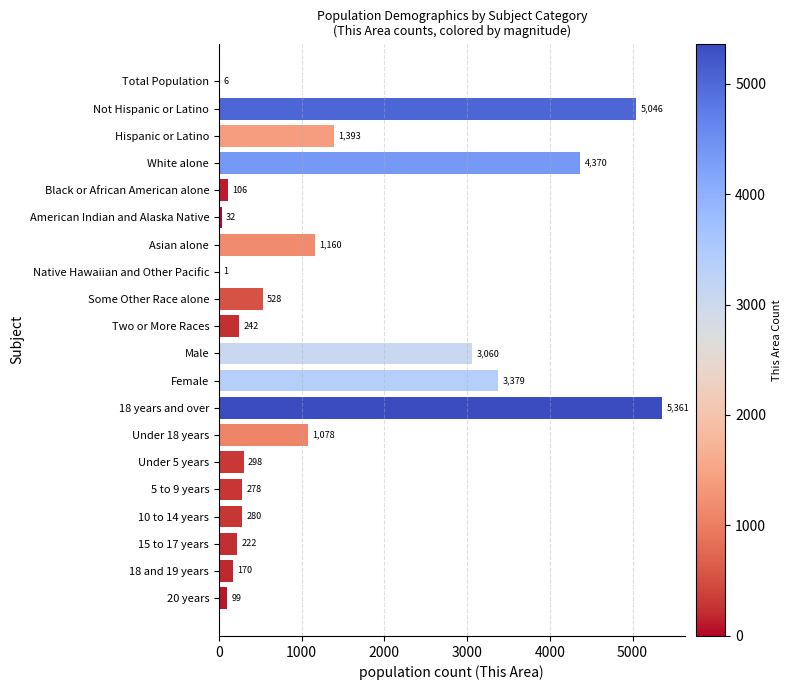

The chart shows a value of 1999 at 18 years and over. True or false?

False